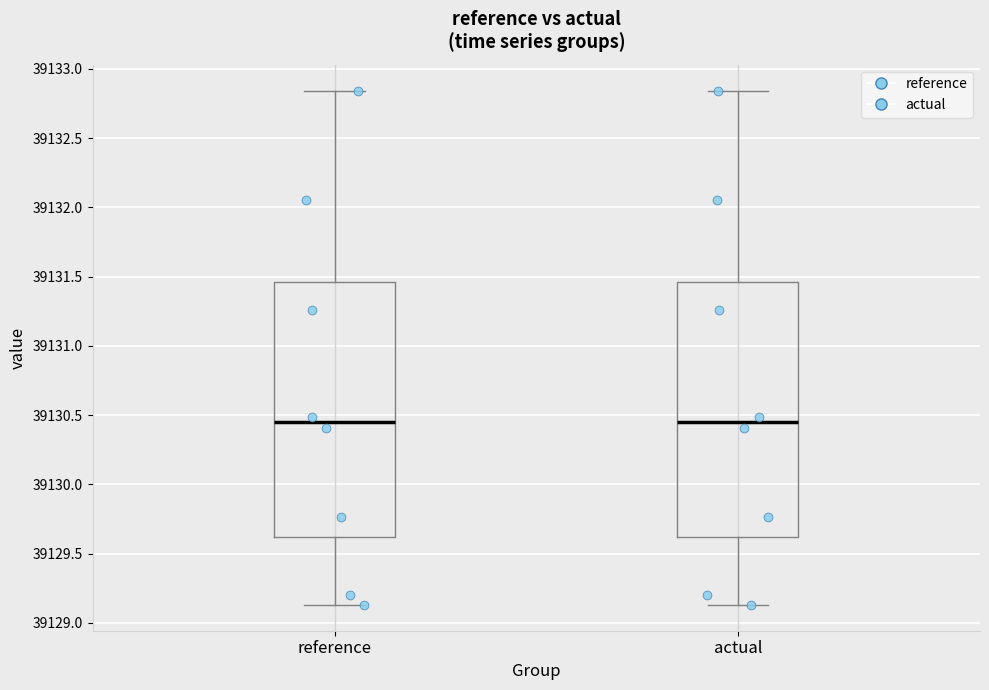

Reading left to right, read every box against the y-axis: the position of its median line, the range the box covers, and the ends of its whiskers. The values are not printed on the chart, so give them approximately, as read against the axis.

reference: median 39130.45, box 39129.60 to 39131.45, whiskers 39129.15 to 39132.85
actual: median 39130.45, box 39129.60 to 39131.45, whiskers 39129.15 to 39132.85